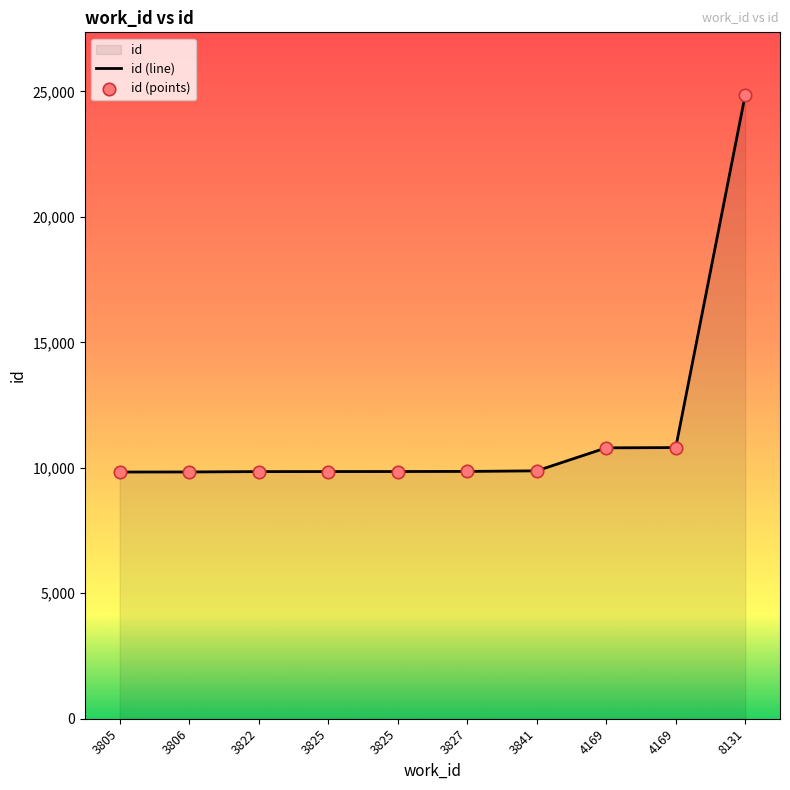

Approximately how many times larger is the value at 8131 compared to 3806?

2.5